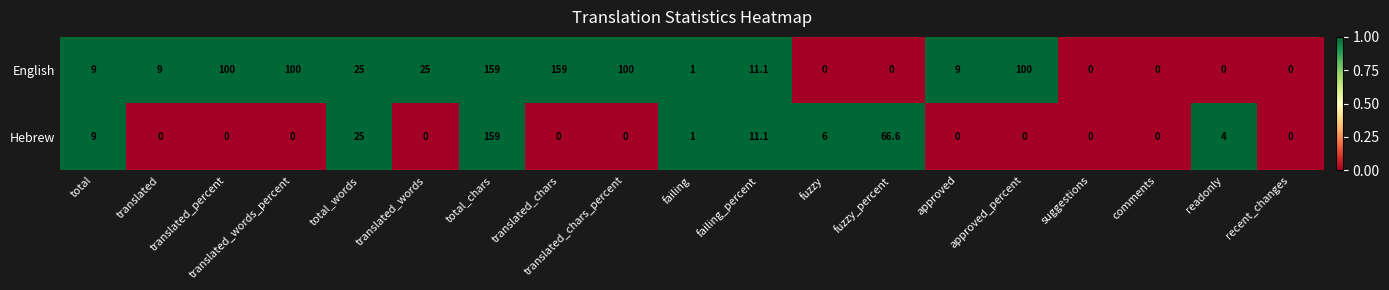

What is the total value across all series at fuzzy_percent?

66.6